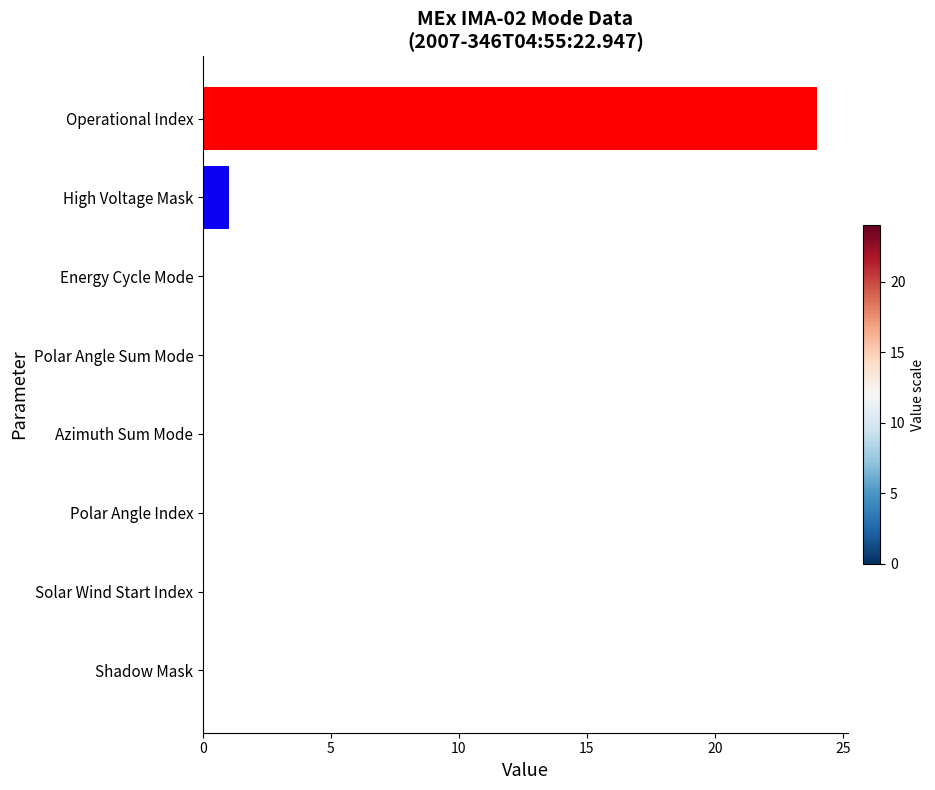

What is the sum of all values?

25